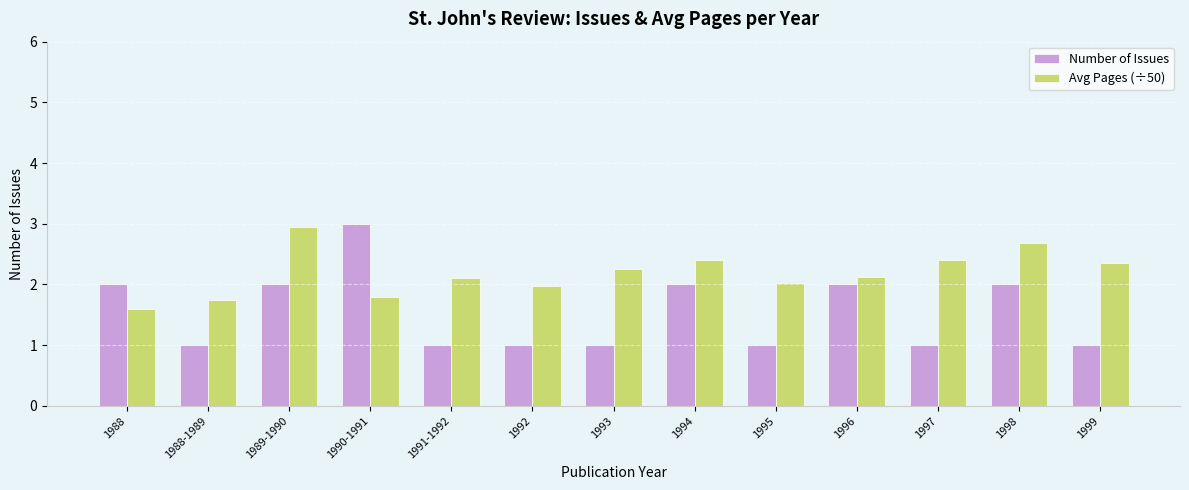

Reading right to left, what are all the values shown in this chart?

Number of Issues: 1.0	2.0	1.0	2.0	1.0	2.0	1.0	1.0	1.0	3.0	2.0	1.0	2.0
Avg Pages (÷50): 2.4	2.7	2.4	2.1	2.0	2.4	2.3	2.0	2.1	1.8	2.9	1.7	1.6